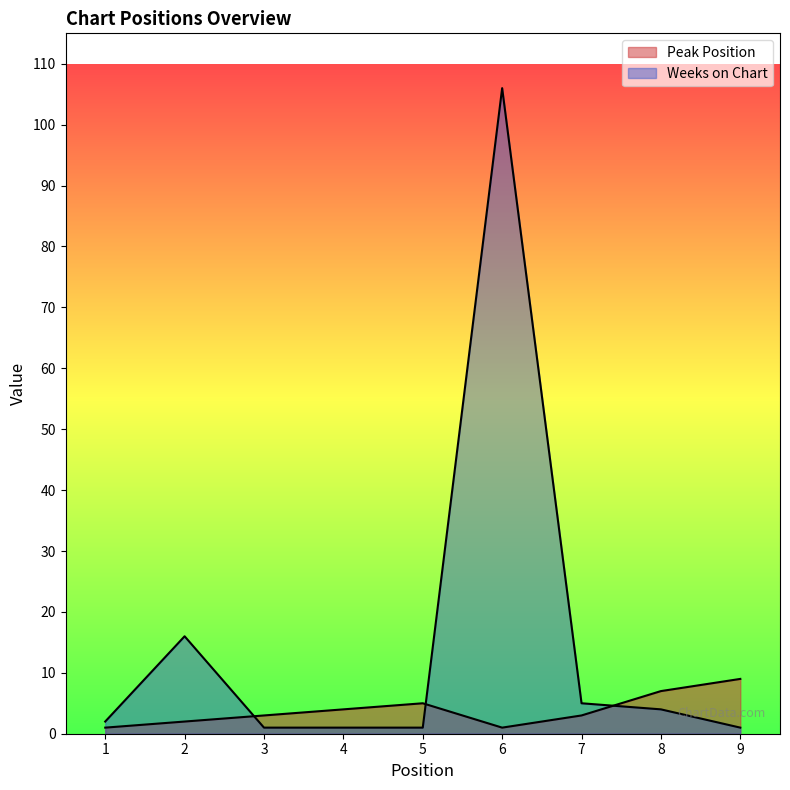

Read the Peak Position value at 7.

3